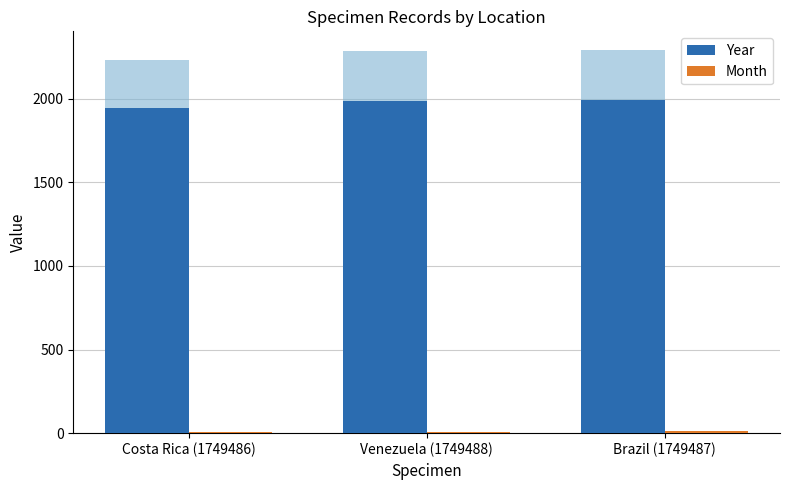

Are the bars grouped side by side (vs. stacked)?

Yes